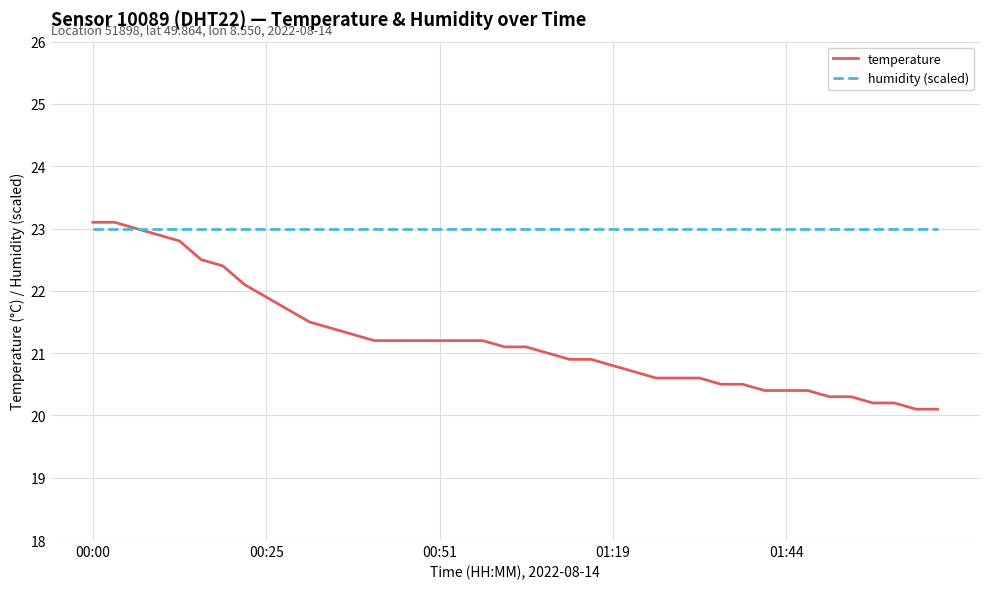

Count the number of categories in the chart.

40